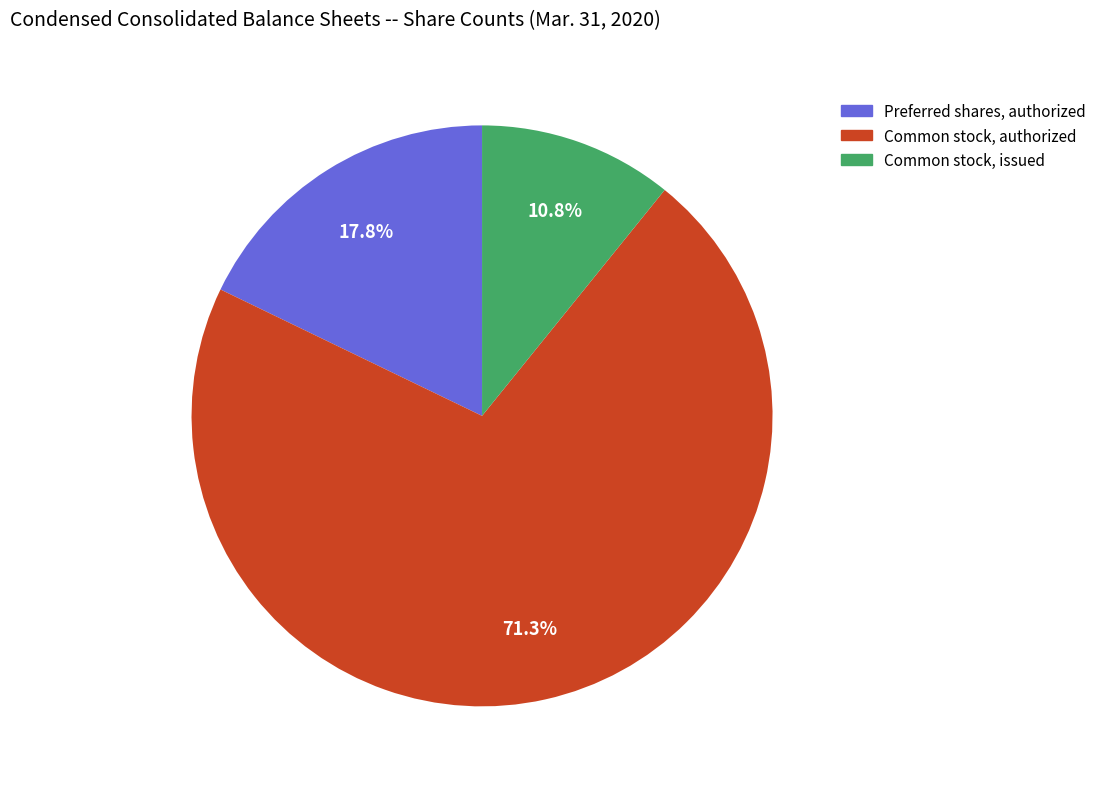

Approximately how many times larger is the value at Common stock, authorized compared to Common stock, issued?

6.6